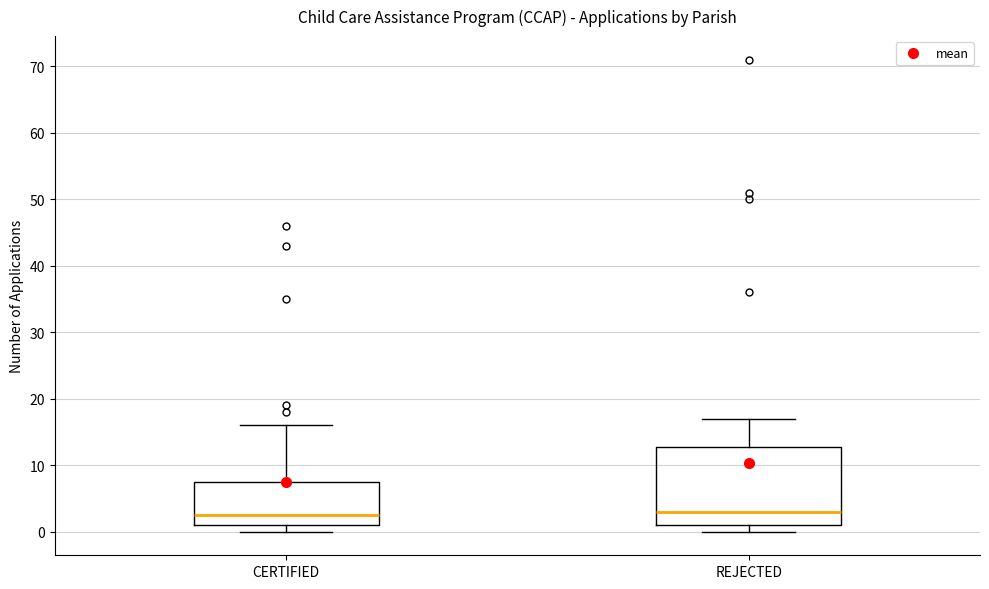

Where is the lower edge of the box for CERTIFIED on the y-axis? The values are not printed on the chart, so give them approximately, as read against the axis.

1